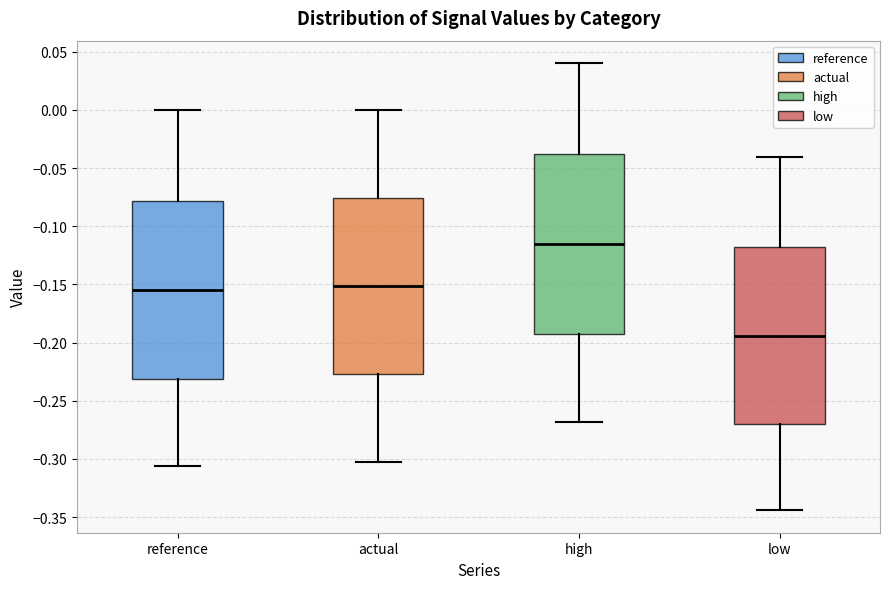

Reading left to right, read every box against the y-axis: the position of its median line, the range the box covers, and the ends of its whiskers. The values are not printed on the chart, so give them approximately, as read against the axis.

reference: median -0.155, box -0.230 to -0.080, whiskers -0.305 to 0.000
actual: median -0.150, box -0.225 to -0.075, whiskers -0.305 to 0.000
high: median -0.115, box -0.190 to -0.040, whiskers -0.270 to 0.040
low: median -0.195, box -0.270 to -0.120, whiskers -0.345 to -0.040